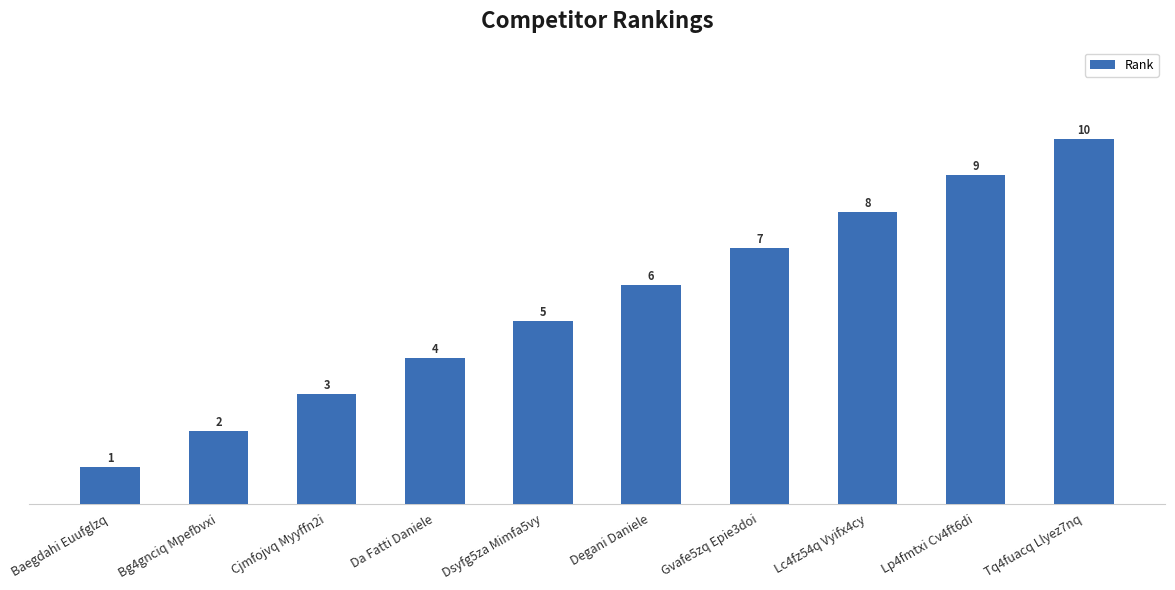

Reading left to right, transcribe all the data shown in this chart.

1	2	3	4	5	6	7	8	9	10